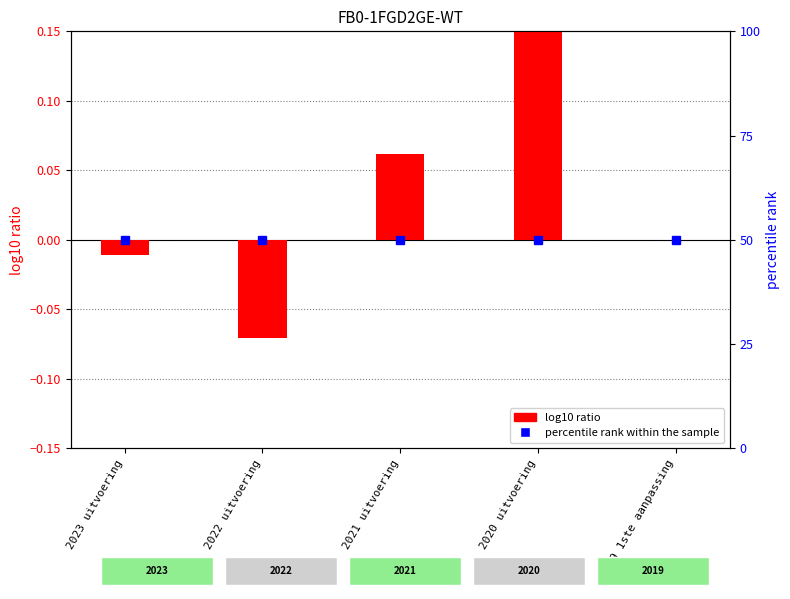

What is the difference between the maximum and minimum values in the log10 ratio series?

0.3